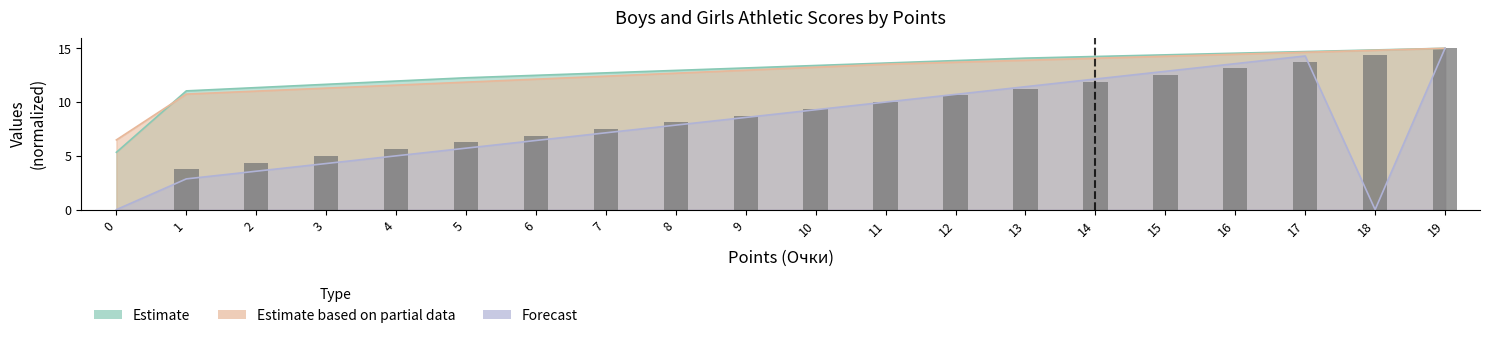

Does the chart contain any negative values?

No